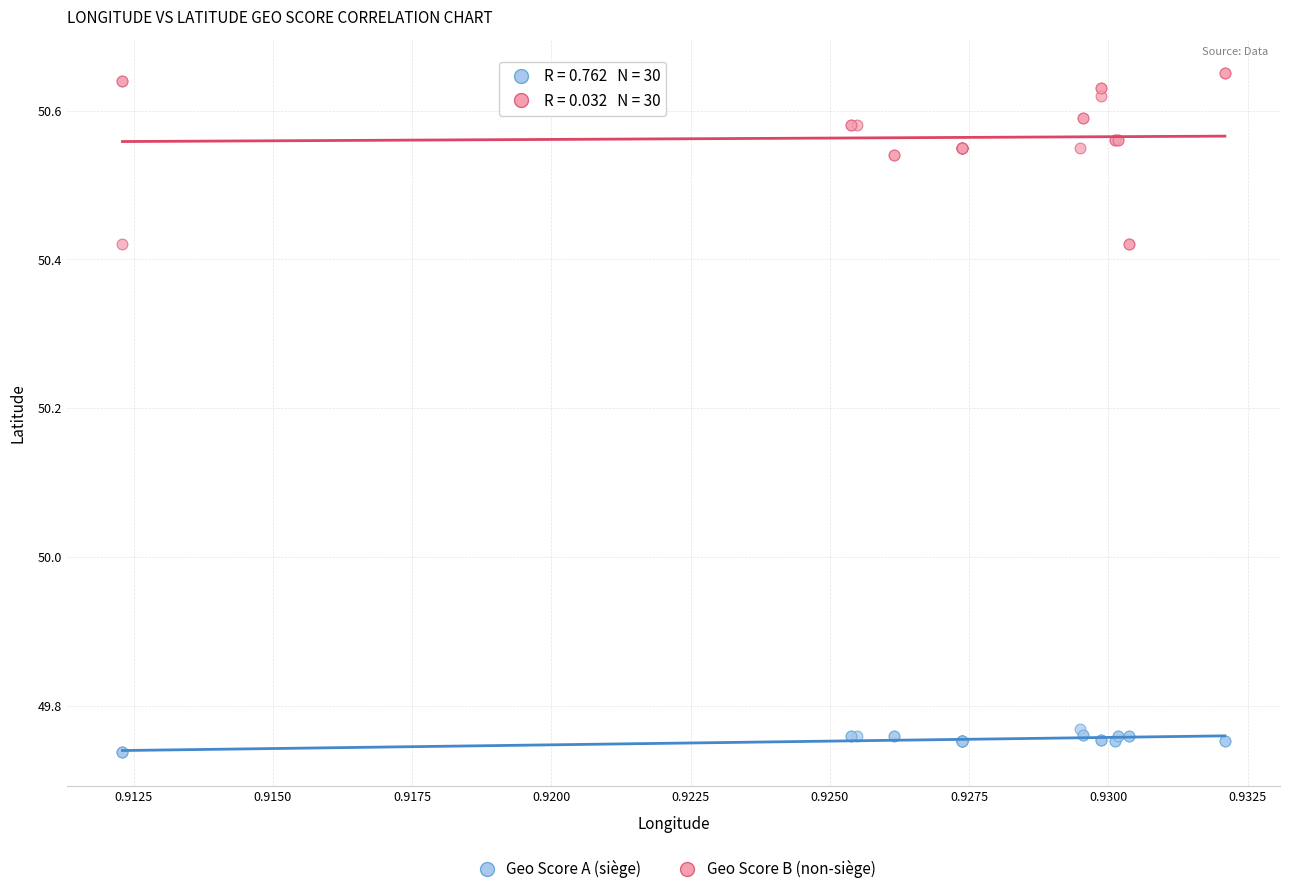

Which series has the widest spread of Y values?

Geo Score B (non-siège)